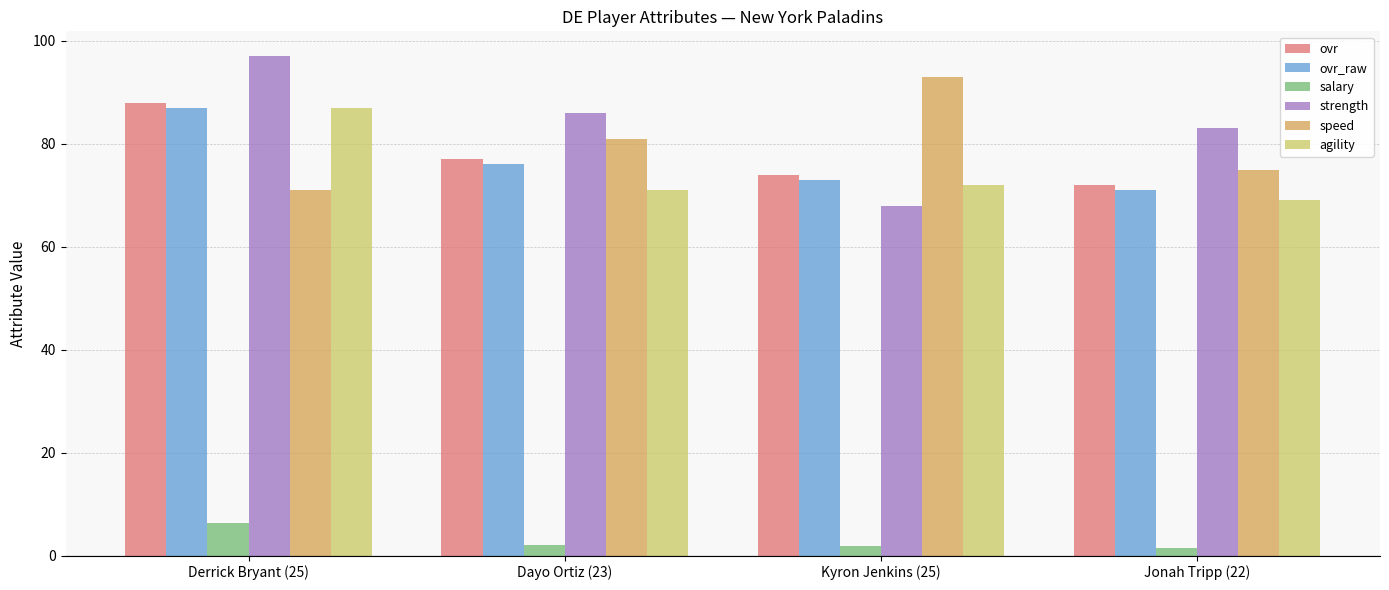

What is the difference between the highest and lowest values at Derrick Bryant (25)?

90.7